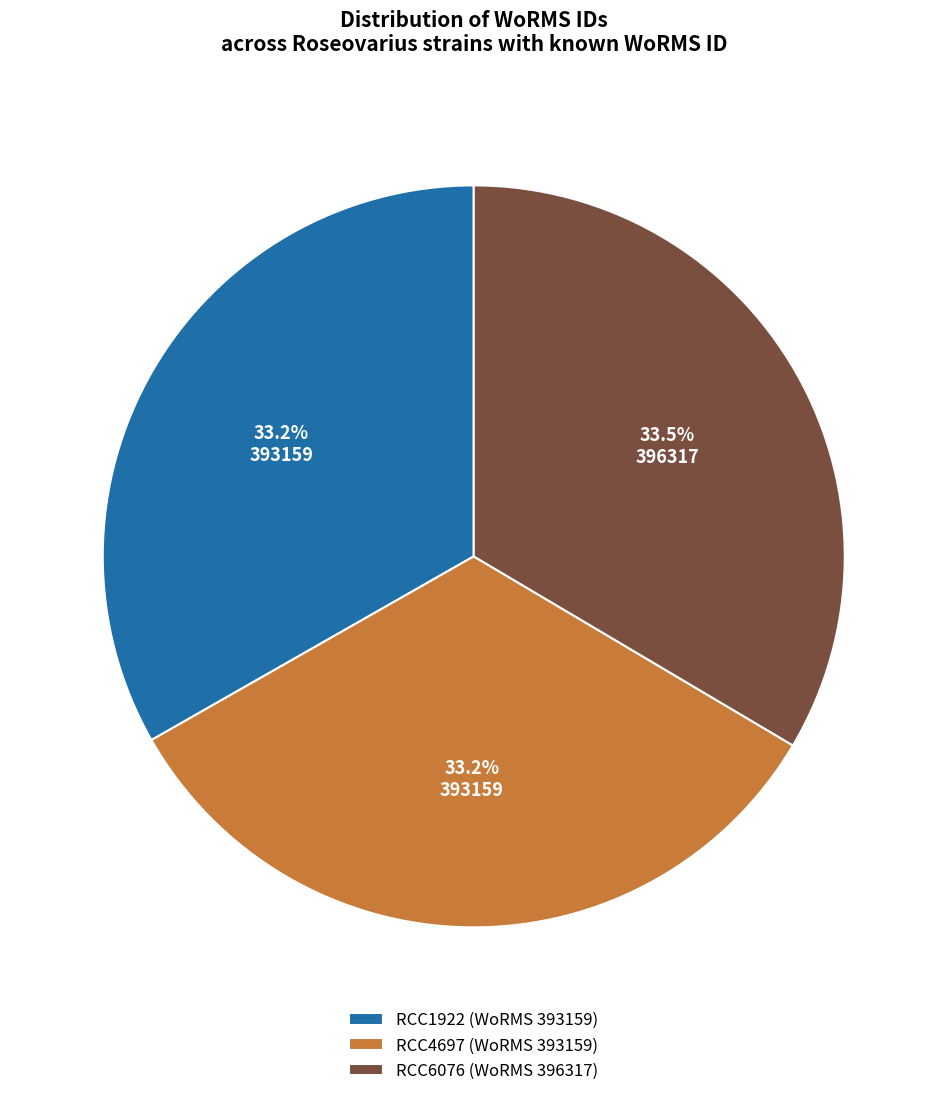

Is RCC4697 the majority of the pie?

No